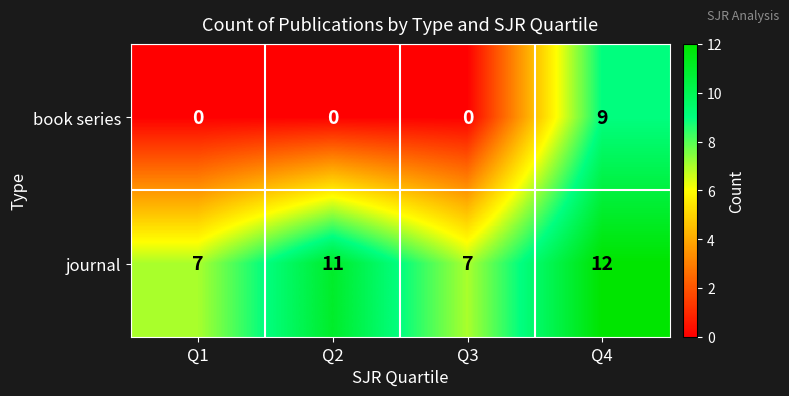

What is the difference between the highest and lowest values at Q1?

7